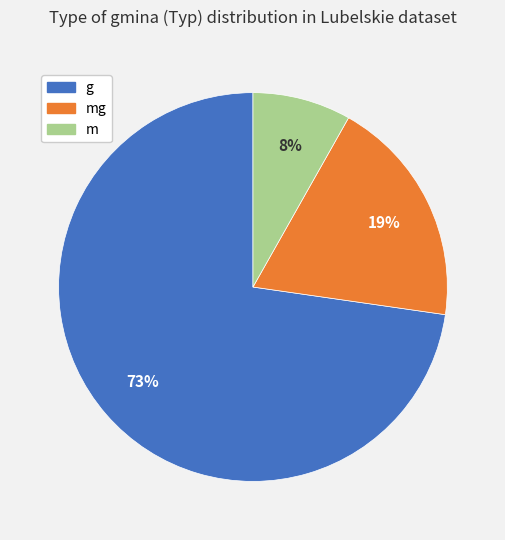

To the nearest percent, what is the difference between the largest and smallest slice percentages?

65%